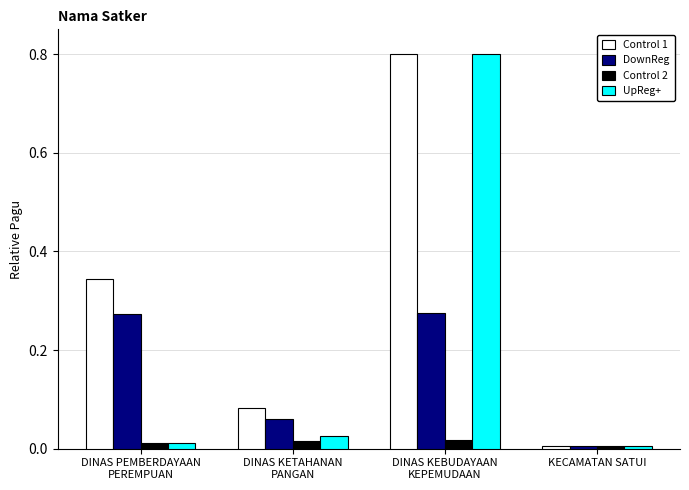

What is the sum of all Control 1 values?

1.2